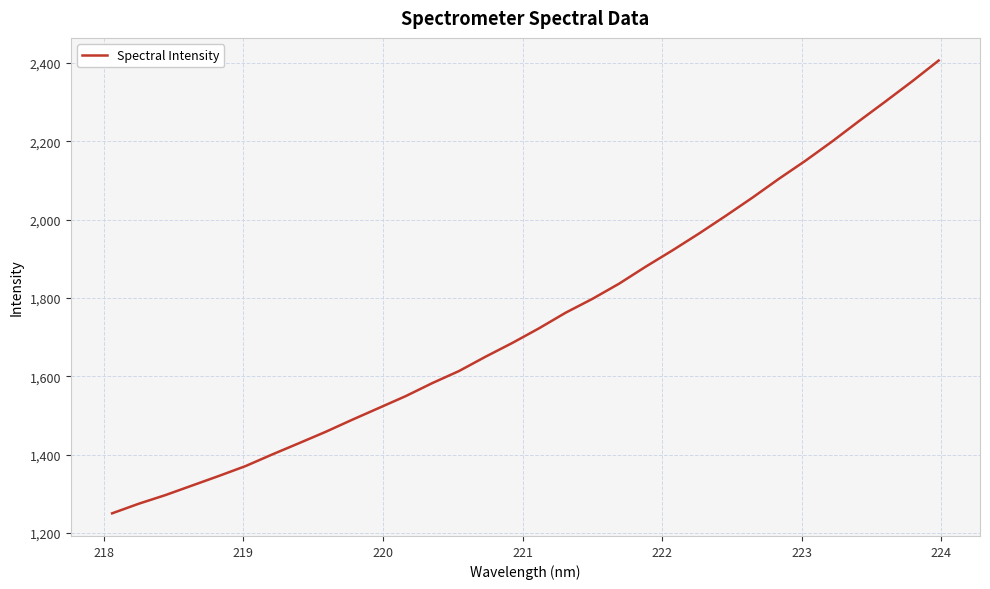

Reading left to right, transcribe all the data shown in this chart.

1250.5	1275.1	1297.2	1321.6	1346.0	1371.2	1400.9	1429.5	1458.6	1489.6	1519.6	1549.7	1583.1	1613.8	1650.6	1685.6	1722.9	1762.8	1798.0	1836.7	1880.2	1921.6	1964.8	2009.8	2056.2	2104.6	2150.9	2200.0	2251.6	2302.0	2353.3	2406.6